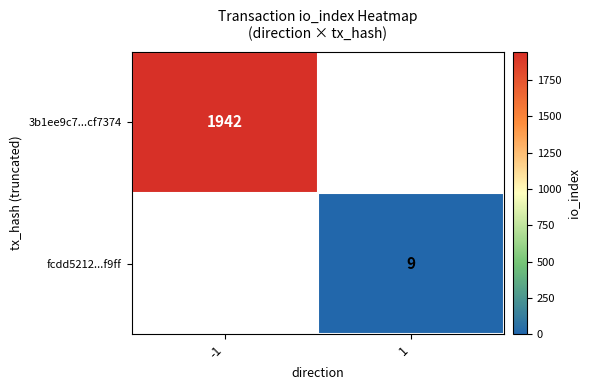

The value of 3b1ee9c7...cf7374 at -1 is 900. True or false?

False